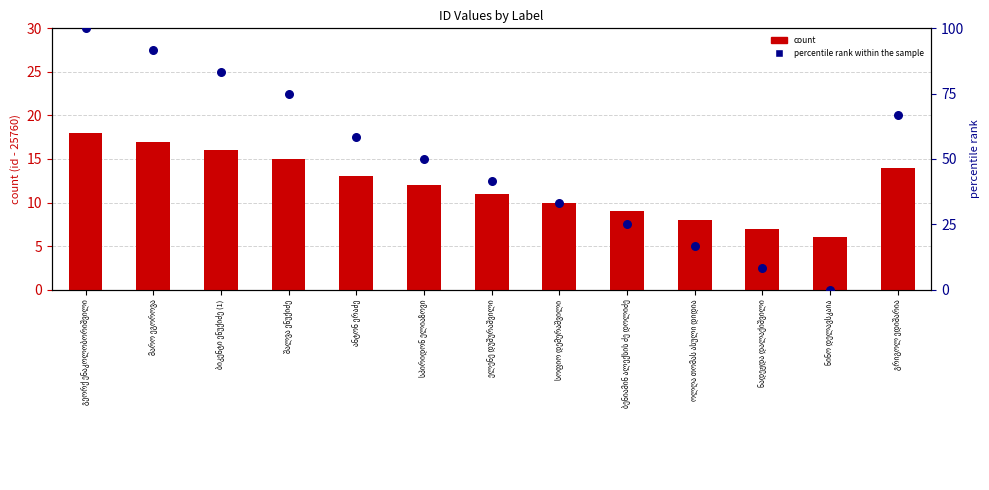

Which series has the largest total across all categories?

percentile rank within the sample